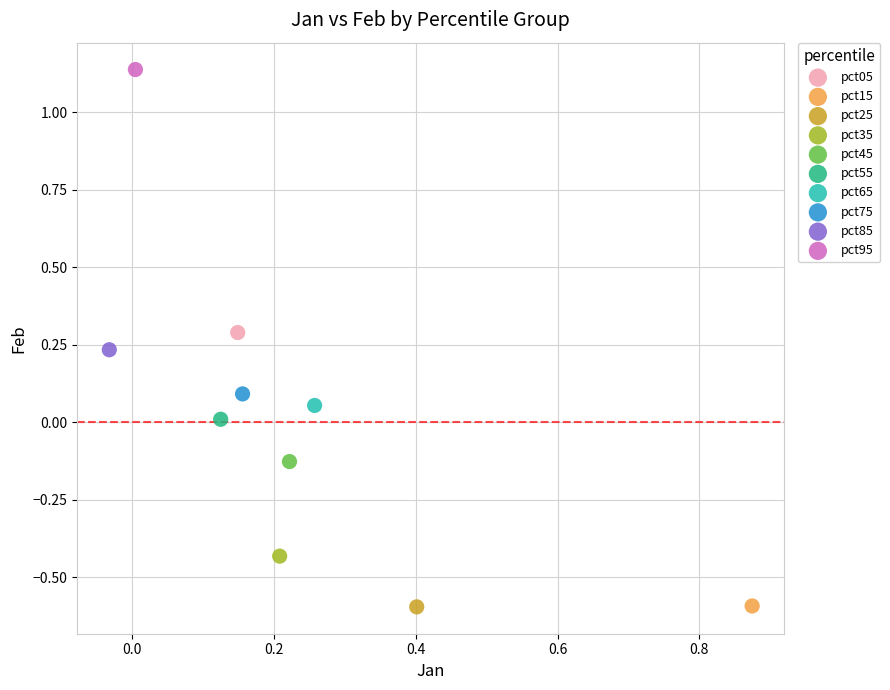

What are all the series names shown in the legend?

pct05, pct15, pct25, pct35, pct45, pct55, pct65, pct75, pct85, pct95